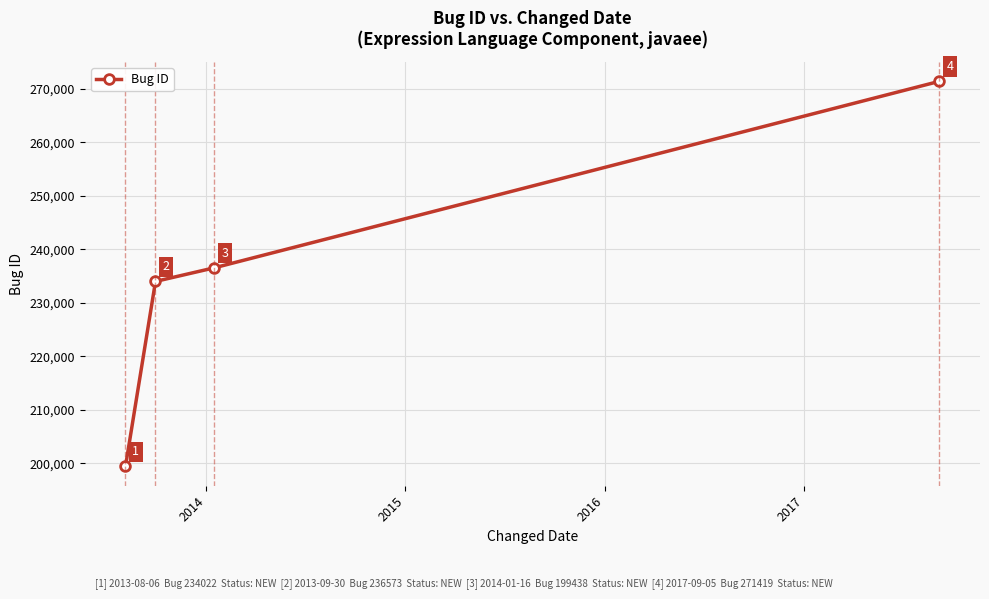

What is the smallest value displayed?

199438